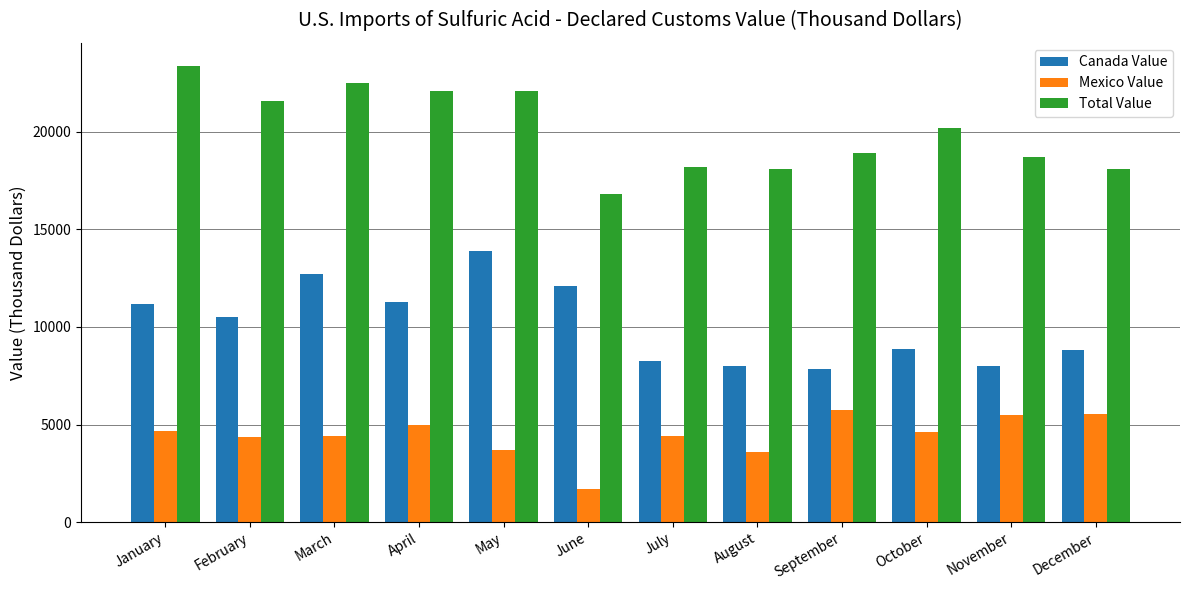

The Canada Value series shows 13900 at May. True or false?

True